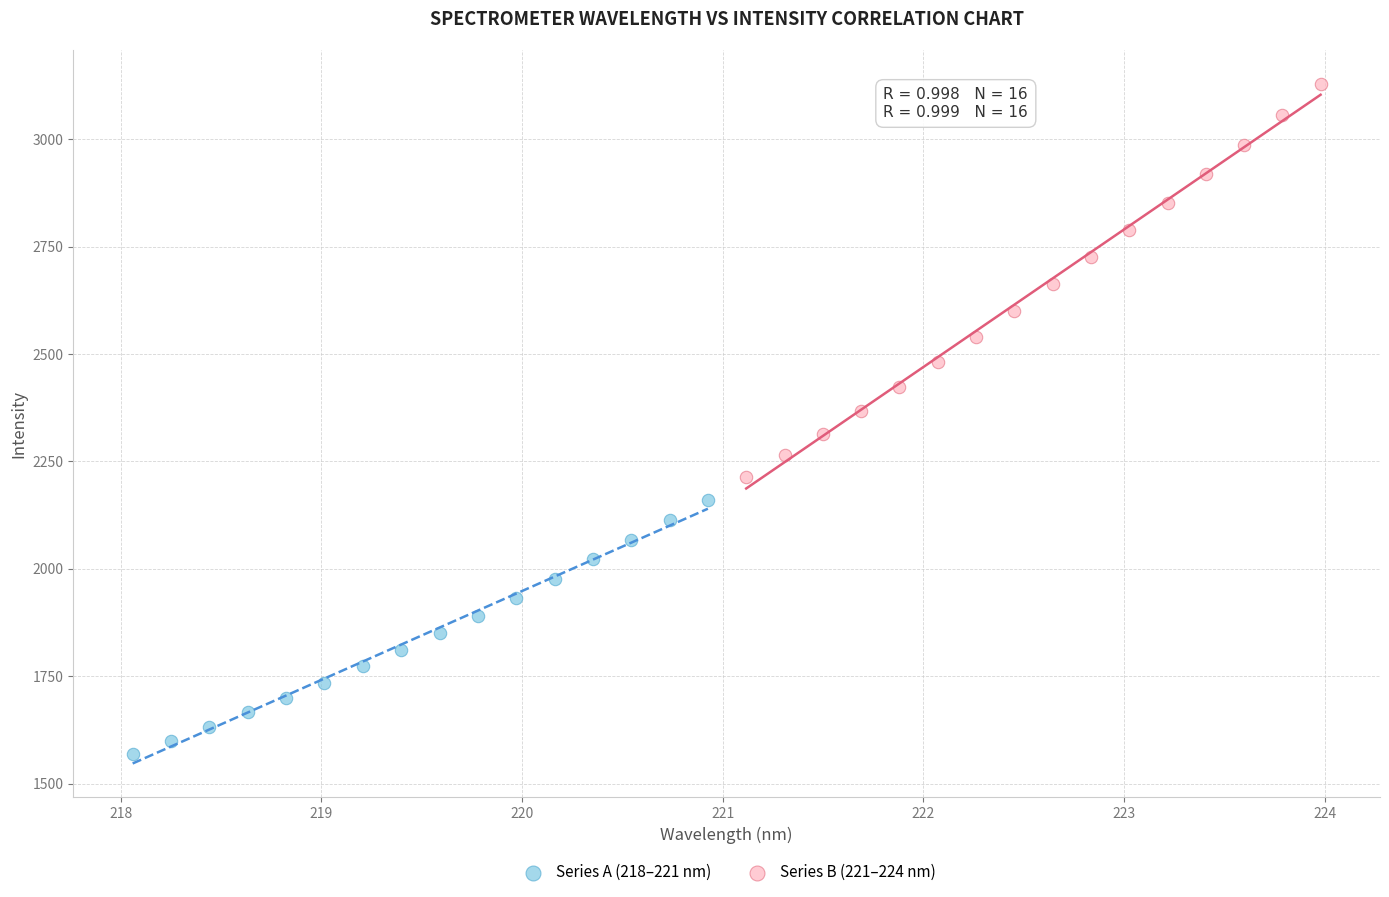

Which series reaches the minimum Y coordinate?

Series A (218–221 nm)